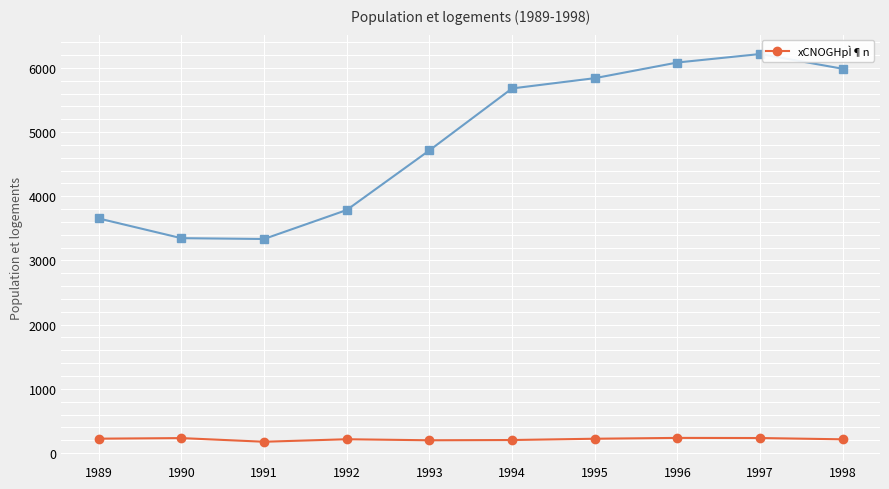

What is the smallest value displayed?

176